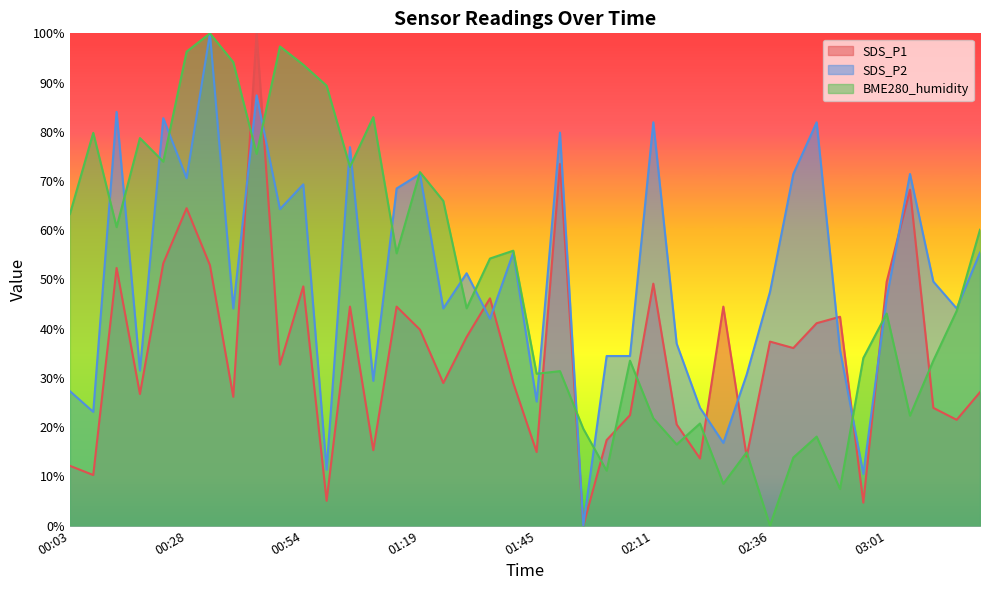

What is the greatest value displayed?

100.0